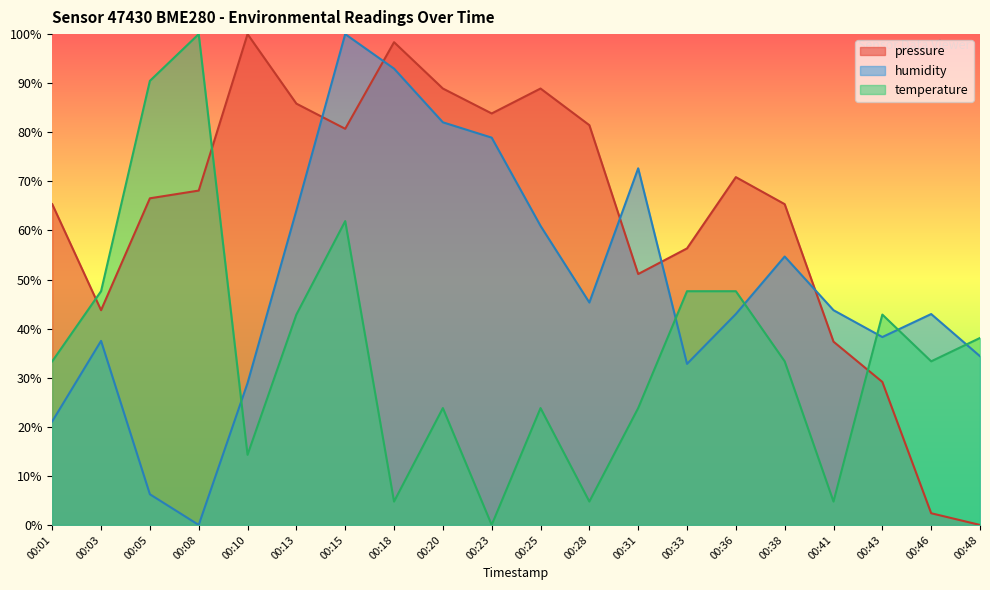

True or false: temperature has more than 1 interior local peaks.

True